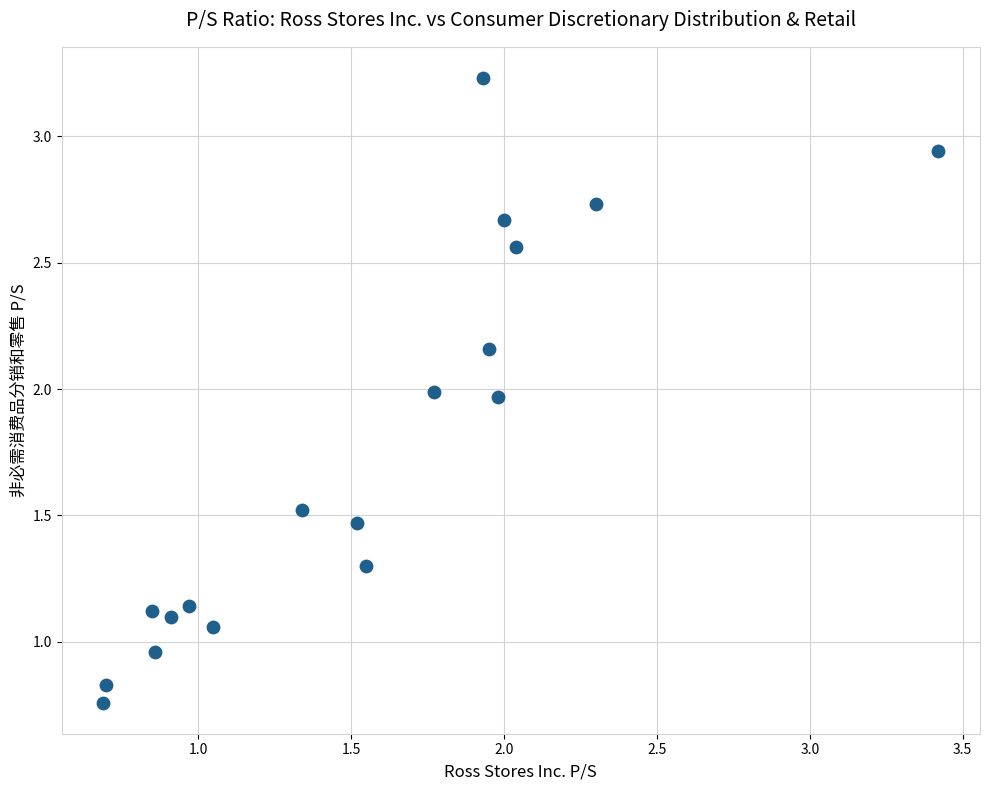

How many data points are displayed?

18